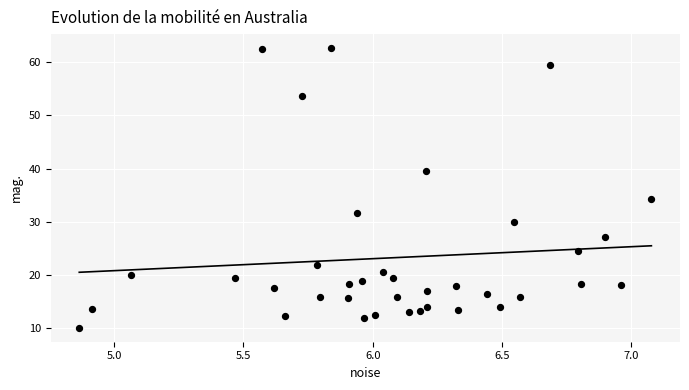

What Y value in the scatter plot is closest to 36?

34.2